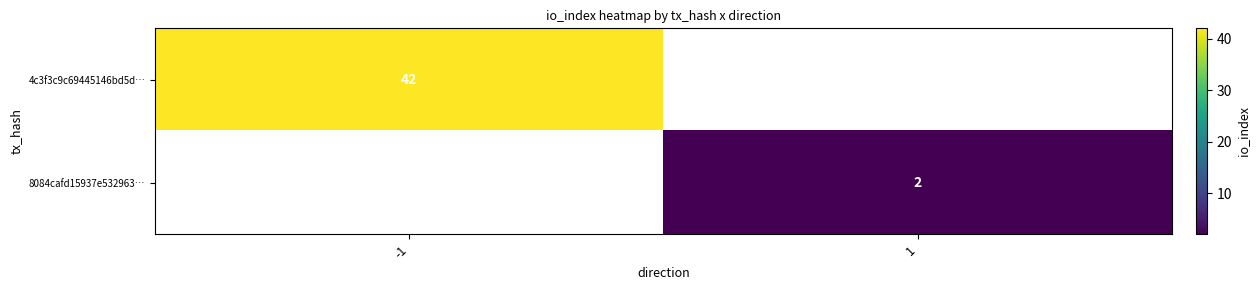

The 4c3f3c9c69445146bd5d… series shows 18 at -1. True or false?

False